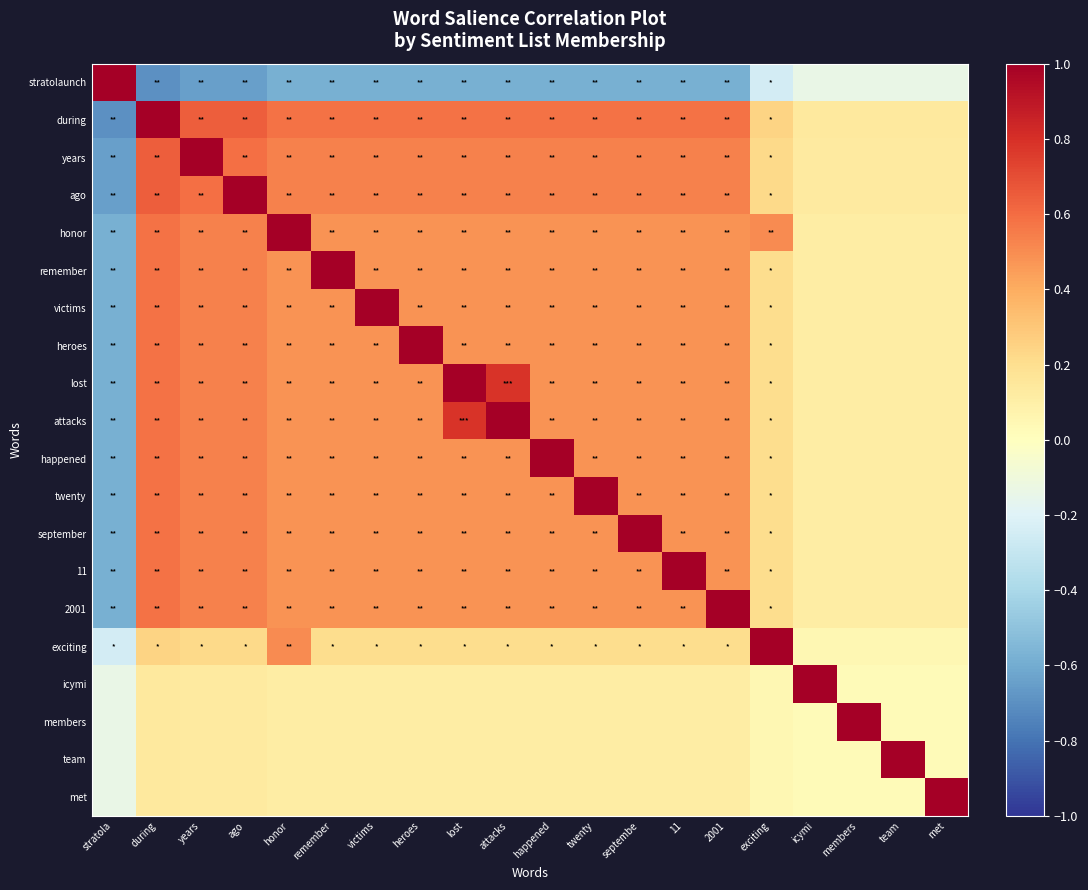

Reading left to right, list all the values displayed in this chart.

stratolaunch: stratola=1.0	during=-0.7	years=-0.6	ago=-0.6	honor=-0.6	remember=-0.6	victims=-0.6	heroes=-0.6	lost=-0.6	attacks=-0.6	happened=-0.6	twenty=-0.6	septembe=-0.6	11=-0.6	2001=-0.6	exciting=-0.2	icymi=-0.1	members=-0.1	team=-0.1	met=-0.1
during: stratola=-0.7	during=1.0	years=0.6	ago=0.6	honor=0.6	remember=0.6	victims=0.6	heroes=0.6	lost=0.6	attacks=0.6	happened=0.6	twenty=0.6	septembe=0.6	11=0.6	2001=0.6	exciting=0.2	icymi=0.1	members=0.1	team=0.1	met=0.1
years: stratola=-0.6	during=0.6	years=1.0	ago=0.6	honor=0.5	remember=0.5	victims=0.5	heroes=0.5	lost=0.5	attacks=0.5	happened=0.5	twenty=0.5	septembe=0.5	11=0.5	2001=0.5	exciting=0.2	icymi=0.1	members=0.1	team=0.1	met=0.1
ago: stratola=-0.6	during=0.6	years=0.6	ago=1.0	honor=0.5	remember=0.5	victims=0.5	heroes=0.5	lost=0.5	attacks=0.5	happened=0.5	twenty=0.5	septembe=0.5	11=0.5	2001=0.5	exciting=0.2	icymi=0.1	members=0.1	team=0.1	met=0.1
honor: stratola=-0.6	during=0.6	years=0.5	ago=0.5	honor=1.0	remember=0.5	victims=0.5	heroes=0.5	lost=0.5	attacks=0.5	happened=0.5	twenty=0.5	septembe=0.5	11=0.5	2001=0.5	exciting=0.5	icymi=0.1	members=0.1	team=0.1	met=0.1
remember: stratola=-0.6	during=0.6	years=0.5	ago=0.5	honor=0.5	remember=1.0	victims=0.5	heroes=0.5	lost=0.5	attacks=0.5	happened=0.5	twenty=0.5	septembe=0.5	11=0.5	2001=0.5	exciting=0.2	icymi=0.1	members=0.1	team=0.1	met=0.1
victims: stratola=-0.6	during=0.6	years=0.5	ago=0.5	honor=0.5	remember=0.5	victims=1.0	heroes=0.5	lost=0.5	attacks=0.5	happened=0.5	twenty=0.5	septembe=0.5	11=0.5	2001=0.5	exciting=0.2	icymi=0.1	members=0.1	team=0.1	met=0.1
heroes: stratola=-0.6	during=0.6	years=0.5	ago=0.5	honor=0.5	remember=0.5	victims=0.5	heroes=1.0	lost=0.5	attacks=0.5	happened=0.5	twenty=0.5	septembe=0.5	11=0.5	2001=0.5	exciting=0.2	icymi=0.1	members=0.1	team=0.1	met=0.1
lost: stratola=-0.6	during=0.6	years=0.5	ago=0.5	honor=0.5	remember=0.5	victims=0.5	heroes=0.5	lost=1.0	attacks=0.8	happened=0.5	twenty=0.5	septembe=0.5	11=0.5	2001=0.5	exciting=0.2	icymi=0.1	members=0.1	team=0.1	met=0.1
attacks: stratola=-0.6	during=0.6	years=0.5	ago=0.5	honor=0.5	remember=0.5	victims=0.5	heroes=0.5	lost=0.8	attacks=1.0	happened=0.5	twenty=0.5	septembe=0.5	11=0.5	2001=0.5	exciting=0.2	icymi=0.1	members=0.1	team=0.1	met=0.1
happened: stratola=-0.6	during=0.6	years=0.5	ago=0.5	honor=0.5	remember=0.5	victims=0.5	heroes=0.5	lost=0.5	attacks=0.5	happened=1.0	twenty=0.5	septembe=0.5	11=0.5	2001=0.5	exciting=0.2	icymi=0.1	members=0.1	team=0.1	met=0.1
twenty: stratola=-0.6	during=0.6	years=0.5	ago=0.5	honor=0.5	remember=0.5	victims=0.5	heroes=0.5	lost=0.5	attacks=0.5	happened=0.5	twenty=1.0	septembe=0.5	11=0.5	2001=0.5	exciting=0.2	icymi=0.1	members=0.1	team=0.1	met=0.1
september: stratola=-0.6	during=0.6	years=0.5	ago=0.5	honor=0.5	remember=0.5	victims=0.5	heroes=0.5	lost=0.5	attacks=0.5	happened=0.5	twenty=0.5	septembe=1.0	11=0.5	2001=0.5	exciting=0.2	icymi=0.1	members=0.1	team=0.1	met=0.1
11: stratola=-0.6	during=0.6	years=0.5	ago=0.5	honor=0.5	remember=0.5	victims=0.5	heroes=0.5	lost=0.5	attacks=0.5	happened=0.5	twenty=0.5	septembe=0.5	11=1.0	2001=0.5	exciting=0.2	icymi=0.1	members=0.1	team=0.1	met=0.1
2001: stratola=-0.6	during=0.6	years=0.5	ago=0.5	honor=0.5	remember=0.5	victims=0.5	heroes=0.5	lost=0.5	attacks=0.5	happened=0.5	twenty=0.5	septembe=0.5	11=0.5	2001=1.0	exciting=0.2	icymi=0.1	members=0.1	team=0.1	met=0.1
exciting: stratola=-0.2	during=0.2	years=0.2	ago=0.2	honor=0.5	remember=0.2	victims=0.2	heroes=0.2	lost=0.2	attacks=0.2	happened=0.2	twenty=0.2	septembe=0.2	11=0.2	2001=0.2	exciting=1.0	icymi=0.0	members=0.0	team=0.0	met=0.0
icymi: stratola=-0.1	during=0.1	years=0.1	ago=0.1	honor=0.1	remember=0.1	victims=0.1	heroes=0.1	lost=0.1	attacks=0.1	happened=0.1	twenty=0.1	septembe=0.1	11=0.1	2001=0.1	exciting=0.0	icymi=1.0	members=0.0	team=0.0	met=0.0
members: stratola=-0.1	during=0.1	years=0.1	ago=0.1	honor=0.1	remember=0.1	victims=0.1	heroes=0.1	lost=0.1	attacks=0.1	happened=0.1	twenty=0.1	septembe=0.1	11=0.1	2001=0.1	exciting=0.0	icymi=0.0	members=1.0	team=0.0	met=0.0
team: stratola=-0.1	during=0.1	years=0.1	ago=0.1	honor=0.1	remember=0.1	victims=0.1	heroes=0.1	lost=0.1	attacks=0.1	happened=0.1	twenty=0.1	septembe=0.1	11=0.1	2001=0.1	exciting=0.0	icymi=0.0	members=0.0	team=1.0	met=0.0
met: stratola=-0.1	during=0.1	years=0.1	ago=0.1	honor=0.1	remember=0.1	victims=0.1	heroes=0.1	lost=0.1	attacks=0.1	happened=0.1	twenty=0.1	septembe=0.1	11=0.1	2001=0.1	exciting=0.0	icymi=0.0	members=0.0	team=0.0	met=1.0